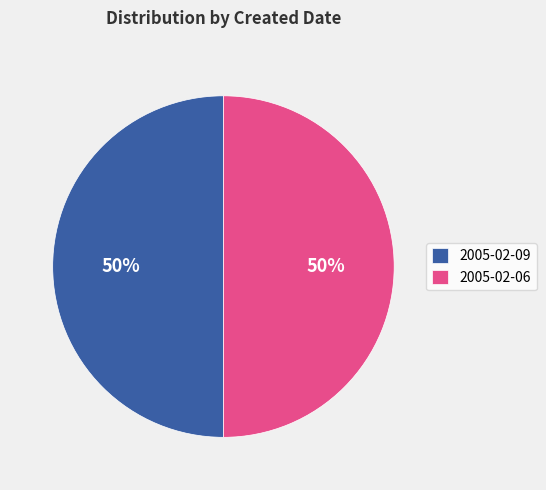

To the nearest percent, what is the combined percentage of 2005-02-09 and 2005-02-06?

100%